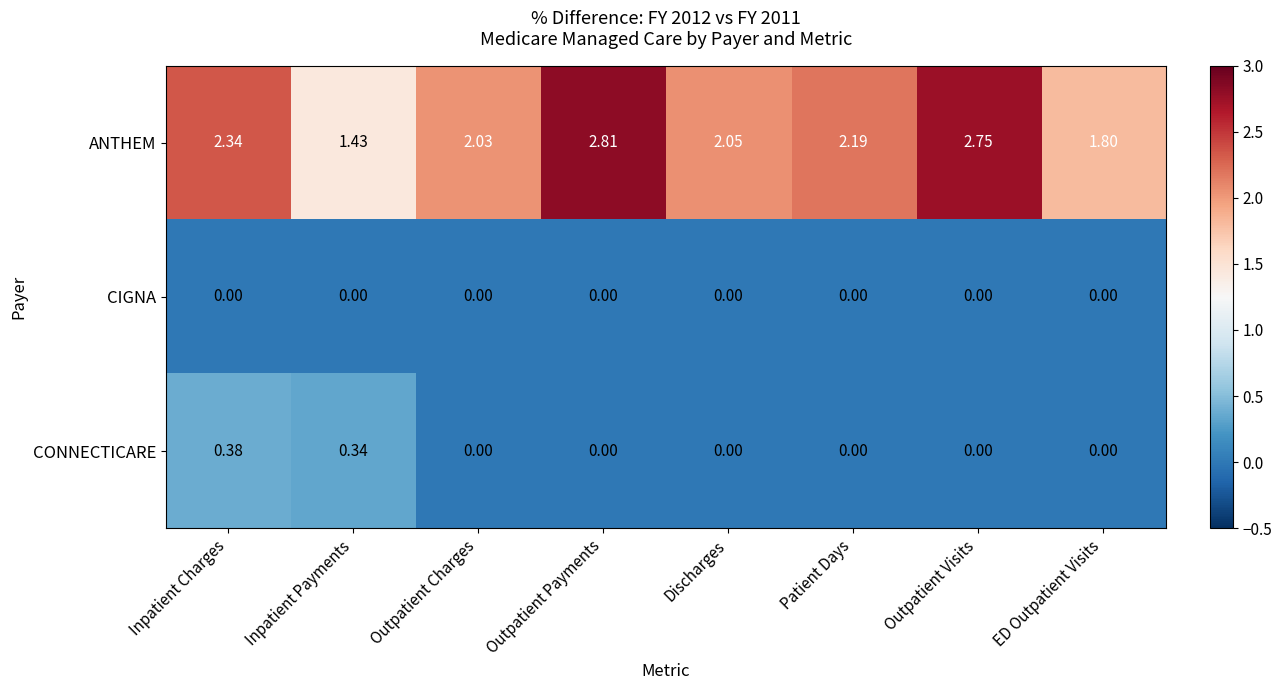

Is the value of ANTHEM at ED Outpatient Visits greater than the value of CONNECTICARE at Inpatient Payments?

Yes